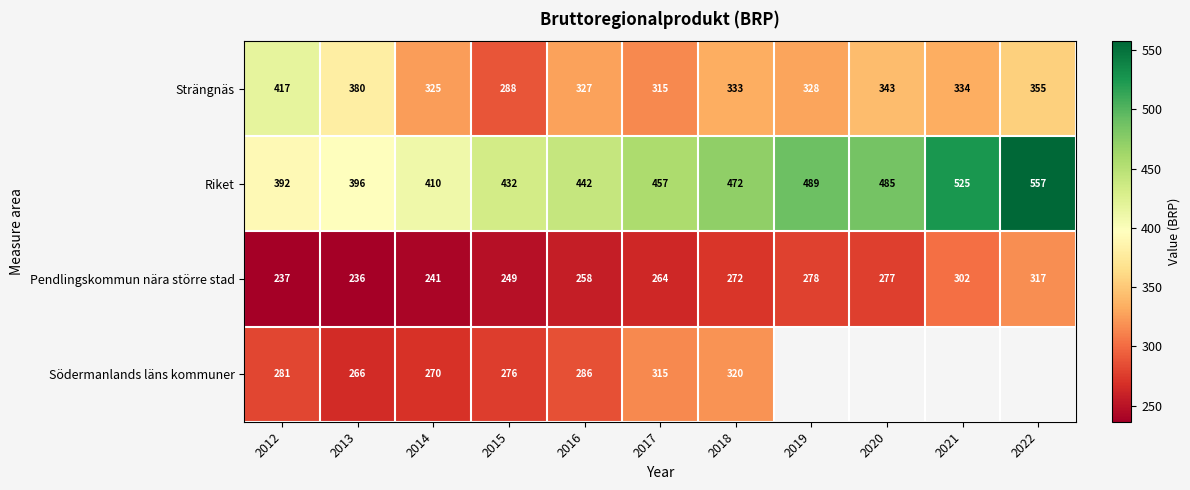

At how many categories does at least one series exceed 255?

11